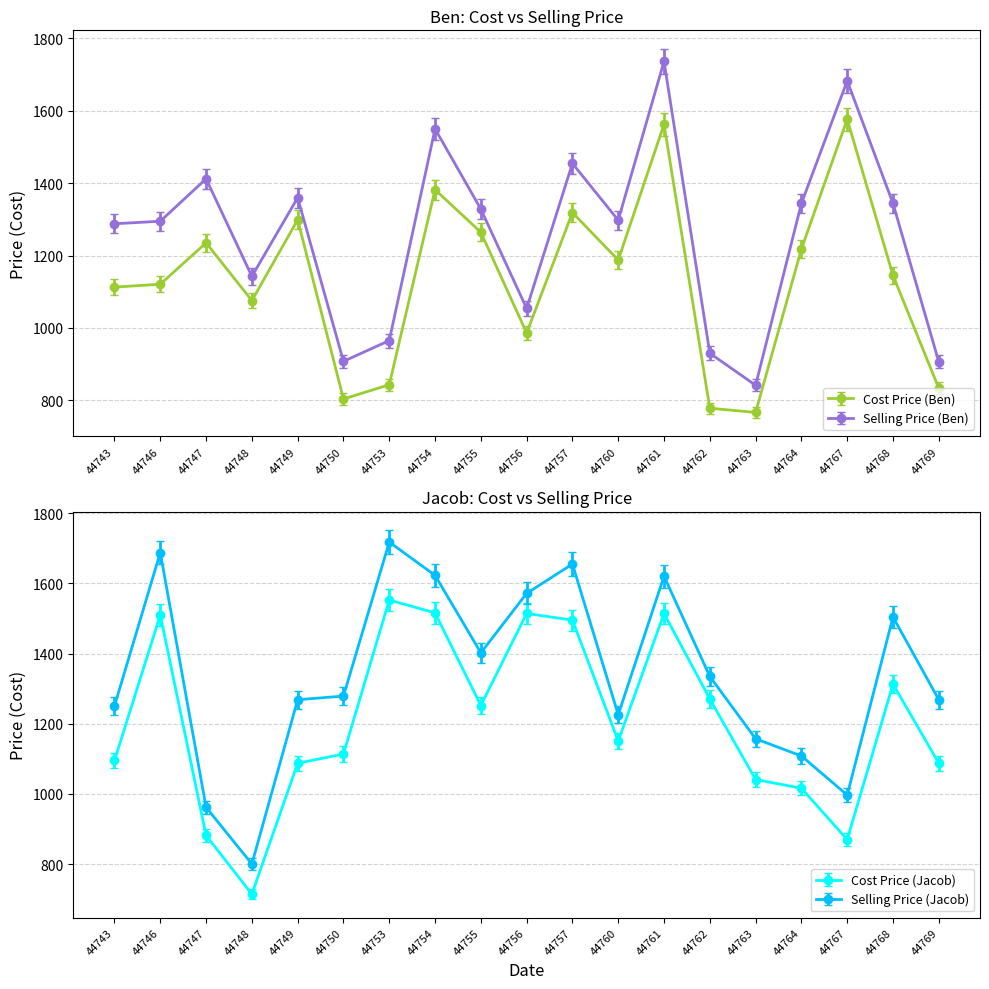

Where is the first local minimum for Selling Price (Ben)?

44748